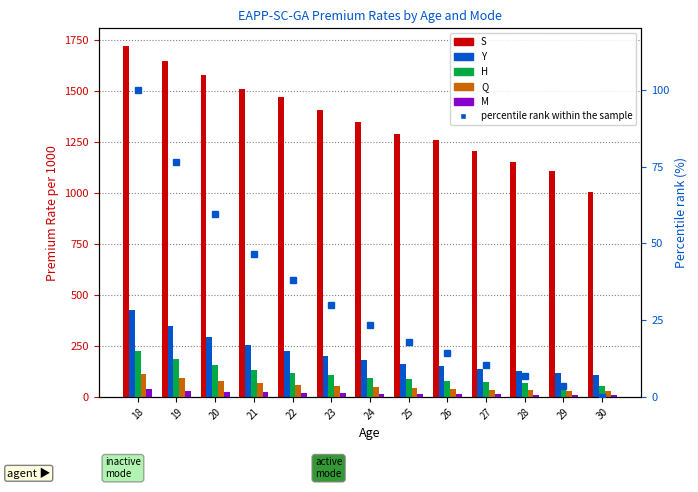

At which label is H closest to 139?

21